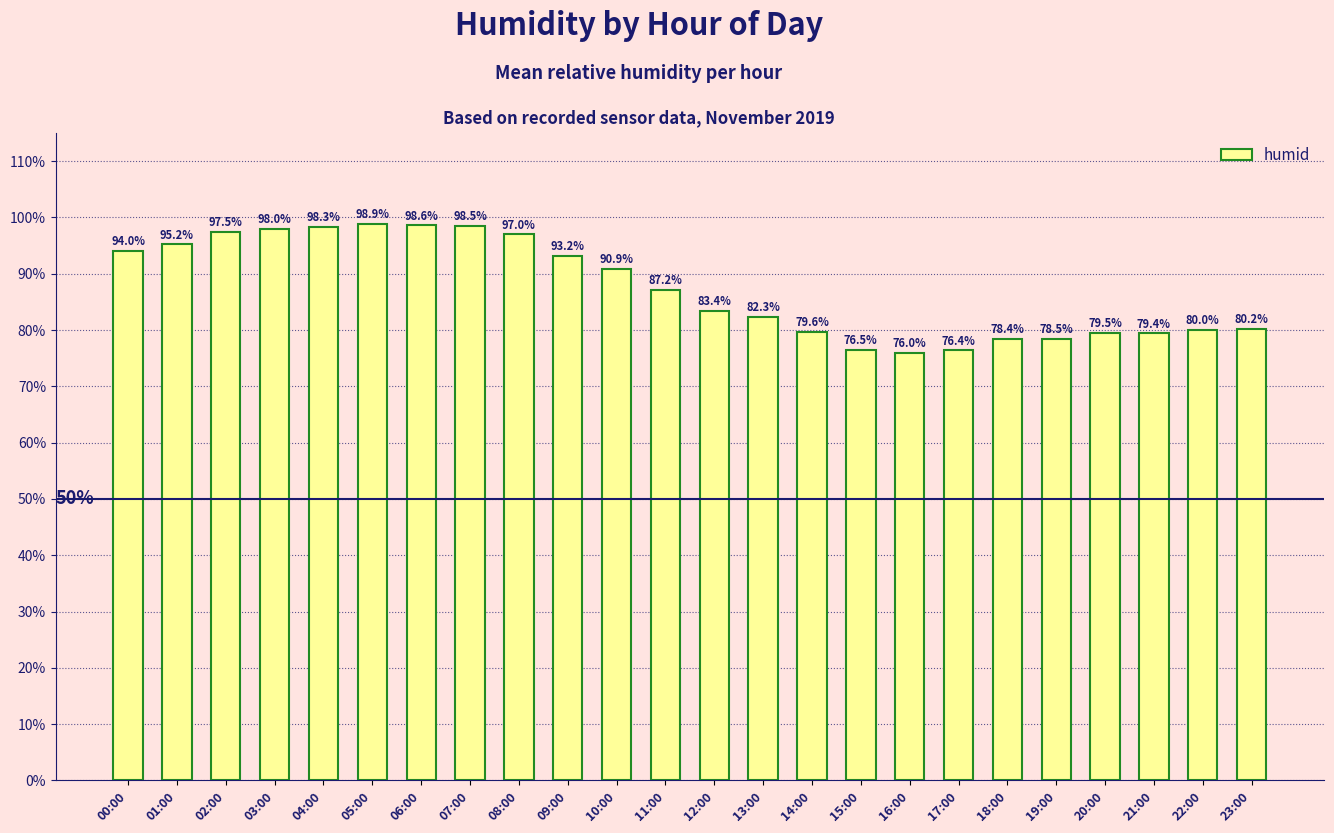

List the labels in order of value, largest first.

05:00, 06:00, 07:00, 04:00, 03:00, 02:00, 08:00, 01:00, 00:00, 09:00, 10:00, 11:00, 12:00, 13:00, 23:00, 22:00, 14:00, 20:00, 21:00, 19:00, 18:00, 15:00, 17:00, 16:00